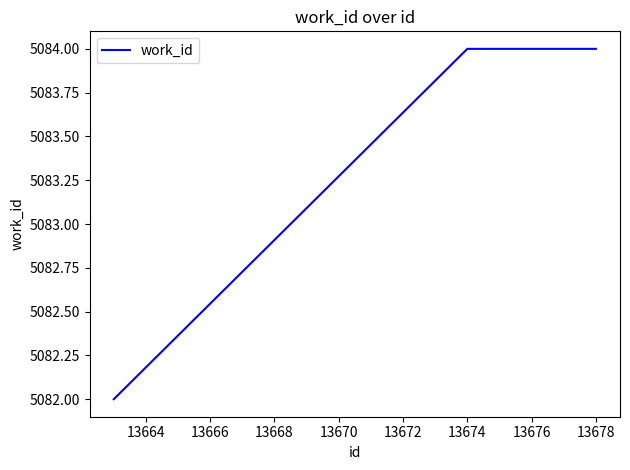

What is the smallest value displayed?

5082